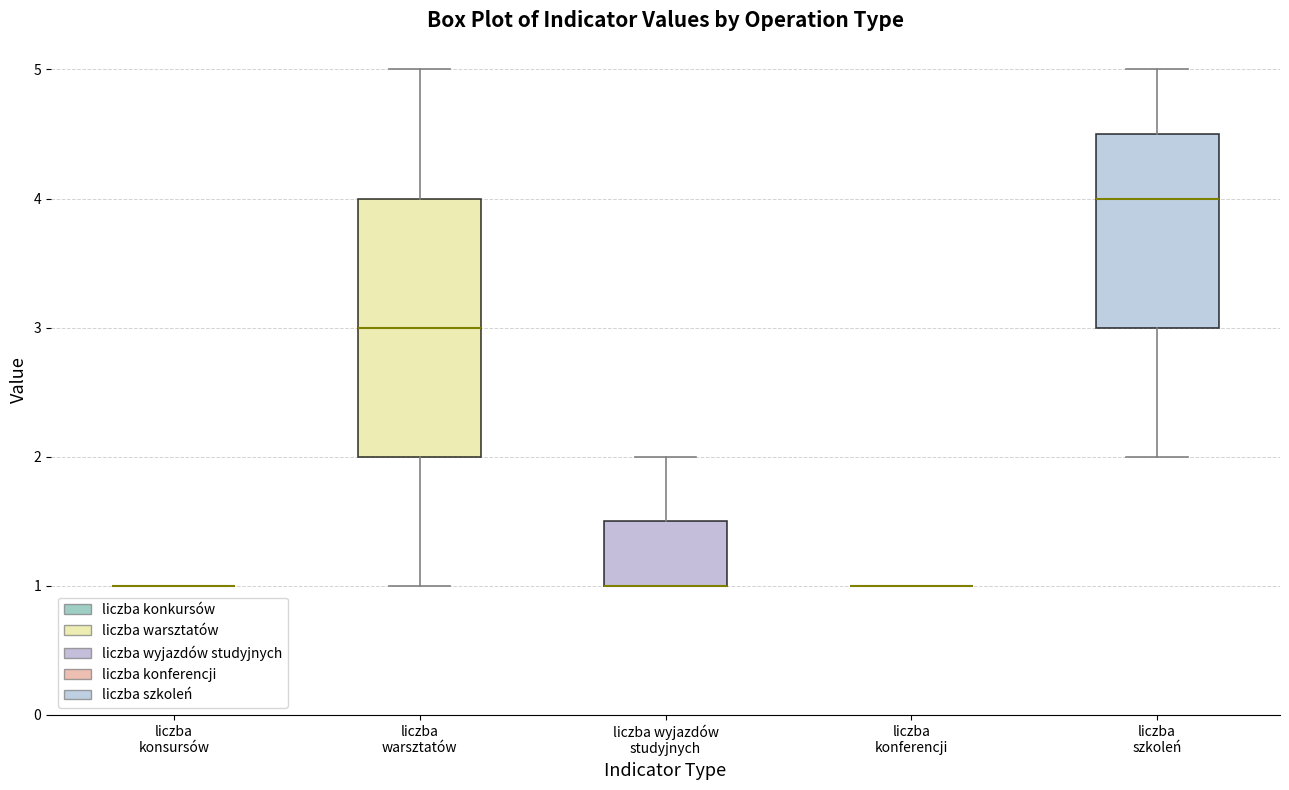

Reading left to right, transcribe this box plot: for each box, give where its median line is, the range the box spans, and where its two whiskers end, as read against the y-axis. The values are not printed on the chart, so give them approximately, as read against the axis.

liczba konsursów: box collapsed to a line at 1.0, whiskers 1.0 to 1.0
liczba warsztatów: median 3.0, box 2.0 to 4.0, whiskers 1.0 to 5.0
liczba wyjazdów studyjnych: median 1.0 (drawn on the box's lower edge), box 1.0 to 1.5, whiskers 1.0 to 2.0
liczba konferencji: box collapsed to a line at 1.0, whiskers 1.0 to 1.0
liczba szkoleń: median 4.0, box 3.0 to 4.5, whiskers 2.0 to 5.0